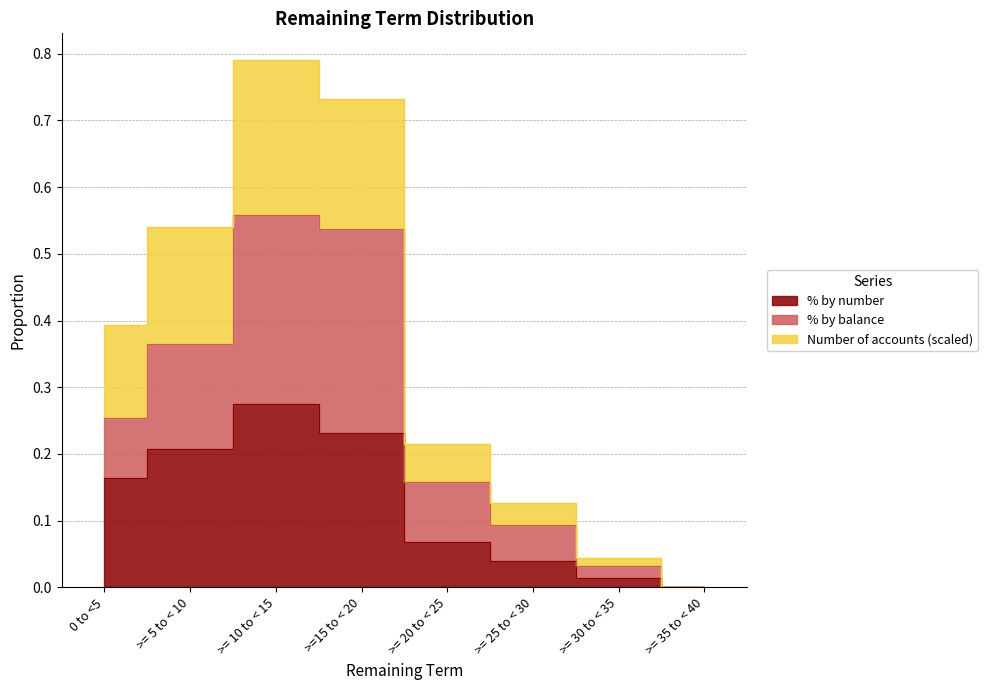

Reading right to left, list all the values displayed in this chart.

% by number: >= 35 to < 40=0.0	>= 30 to < 35=0.0	>= 25 to < 30=0.0	>= 20 to < 25=0.1	>=15 to < 20=0.2	>= 10 to < 15=0.3	>= 5 to < 10=0.2	0 to <5=0.2
% by balance: >= 35 to < 40=0.0	>= 30 to < 35=0.0	>= 25 to < 30=0.1	>= 20 to < 25=0.2	>=15 to < 20=0.5	>= 10 to < 15=0.6	>= 5 to < 10=0.4	0 to <5=0.3
Number of accounts (scaled): >= 35 to < 40=0.0	>= 30 to < 35=0.0	>= 25 to < 30=0.1	>= 20 to < 25=0.2	>=15 to < 20=0.7	>= 10 to < 15=0.8	>= 5 to < 10=0.5	0 to <5=0.4